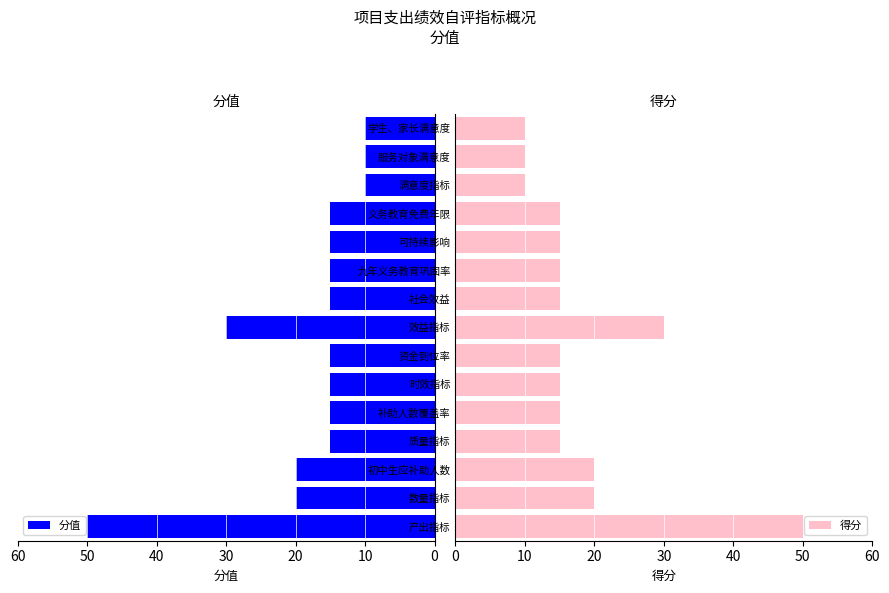

How many values in the 分值 series are below 15?

3